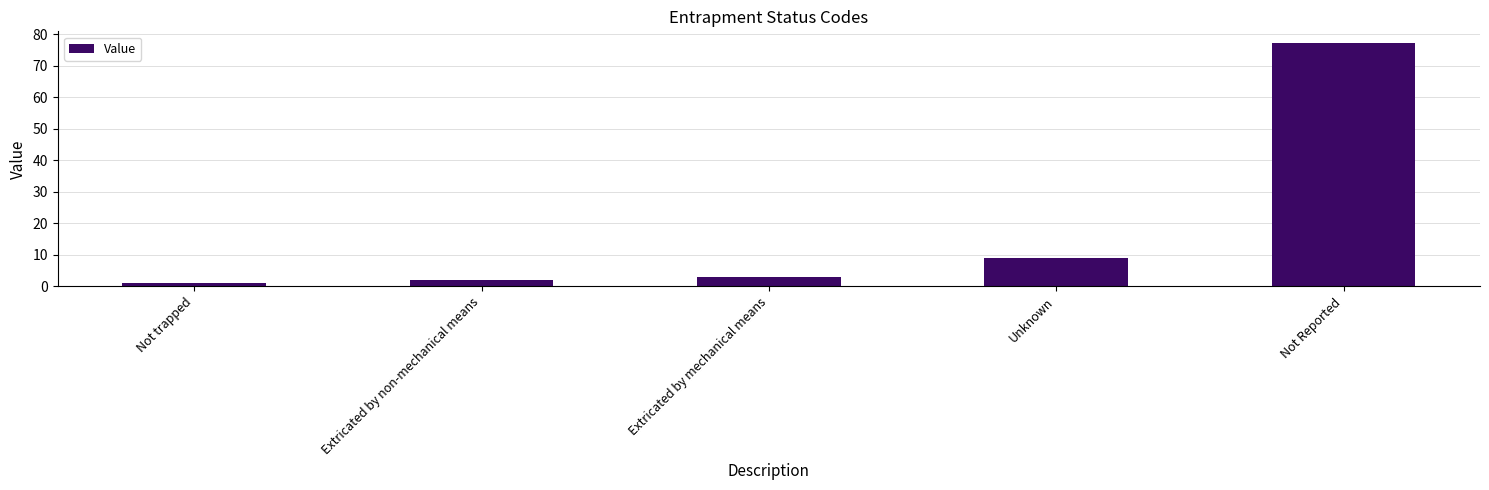

What is the maximum value shown in the chart?

77